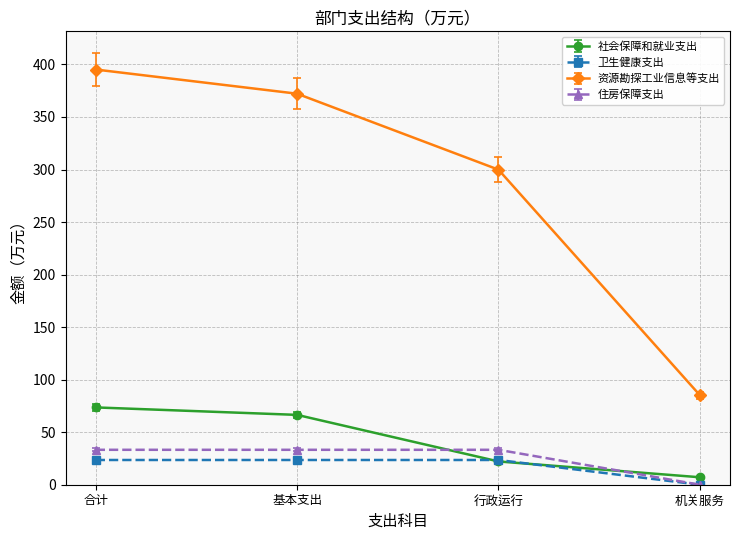

How many lines are shown in the chart?

4